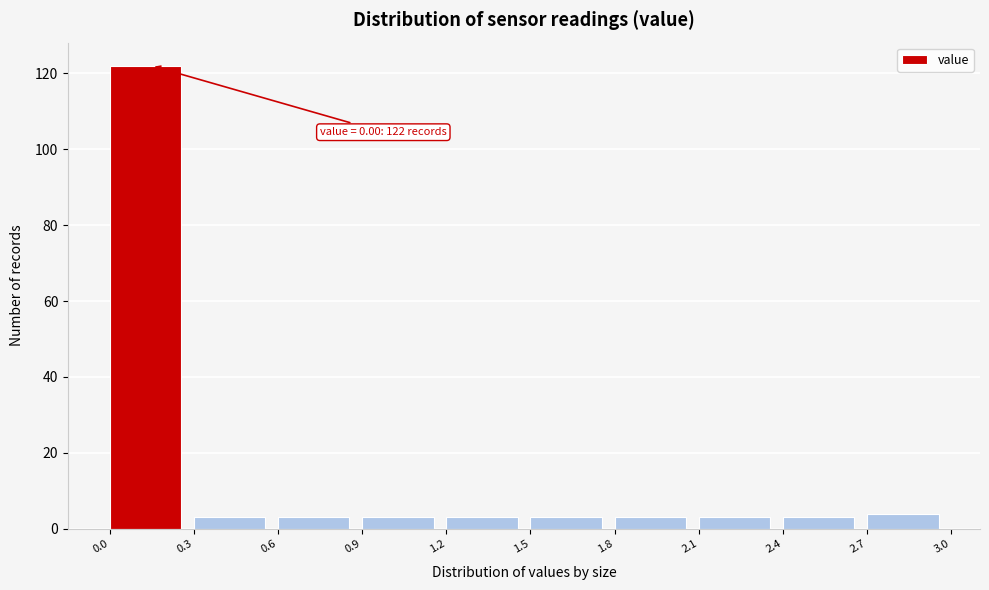

Over which range of the x-axis is the bar tallest?

0.0 to 0.3